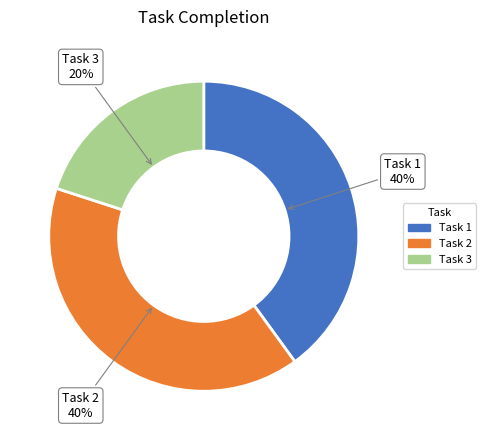

Does any single category account for the majority?

No